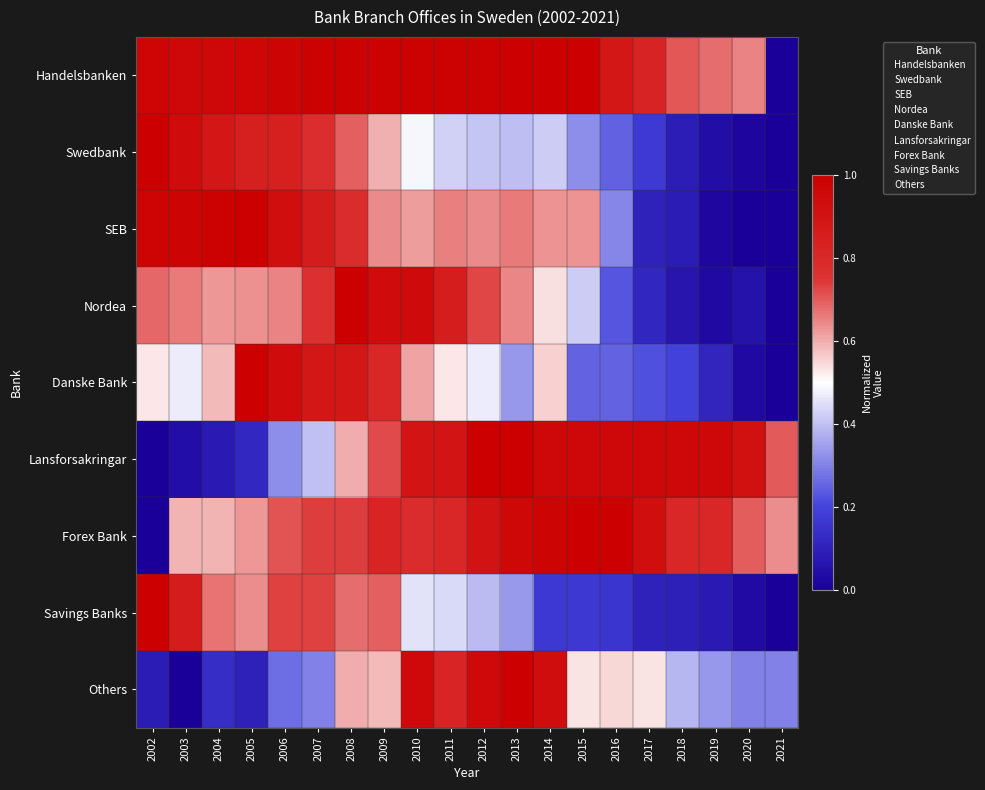

Reading left to right, list all the values displayed in this chart.

Handelsbanken: 2002=1.0	2003=1.0	2004=1.0	2005=1.0	2006=1.0	2007=1.0	2008=1.0	2009=1.0	2010=1.0	2011=1.0	2012=1.0	2013=1.0	2014=1.0	2015=1.0	2016=0.9	2017=0.8	2018=0.7	2019=0.7	2020=0.7	2021=0.0
Swedbank: 2002=1.0	2003=0.9	2004=0.9	2005=0.8	2006=0.8	2007=0.8	2008=0.7	2009=0.6	2010=0.5	2011=0.4	2012=0.4	2013=0.4	2014=0.4	2015=0.3	2016=0.2	2017=0.2	2018=0.1	2019=0.0	2020=0.0	2021=0.0
SEB: 2002=1.0	2003=1.0	2004=1.0	2005=1.0	2006=0.9	2007=0.9	2008=0.8	2009=0.6	2010=0.6	2011=0.7	2012=0.6	2013=0.7	2014=0.6	2015=0.6	2016=0.3	2017=0.1	2018=0.1	2019=0.0	2020=0.0	2021=0.0
Nordea: 2002=0.7	2003=0.7	2004=0.6	2005=0.6	2006=0.7	2007=0.8	2008=1.0	2009=0.9	2010=0.9	2011=0.9	2012=0.7	2013=0.6	2014=0.5	2015=0.4	2016=0.2	2017=0.1	2018=0.1	2019=0.0	2020=0.1	2021=0.0
Danske Bank: 2002=0.5	2003=0.5	2004=0.6	2005=1.0	2006=0.9	2007=0.9	2008=0.9	2009=0.8	2010=0.6	2011=0.5	2012=0.5	2013=0.3	2014=0.6	2015=0.2	2016=0.2	2017=0.2	2018=0.2	2019=0.1	2020=0.0	2021=0.0
Lansforsakringar: 2002=0.0	2003=0.0	2004=0.1	2005=0.1	2006=0.3	2007=0.4	2008=0.6	2009=0.7	2010=0.9	2011=0.9	2012=1.0	2013=1.0	2014=1.0	2015=1.0	2016=1.0	2017=1.0	2018=1.0	2019=1.0	2020=0.9	2021=0.7
Forex Bank: 2002=0.0	2003=0.6	2004=0.6	2005=0.6	2006=0.7	2007=0.7	2008=0.7	2009=0.8	2010=0.8	2011=0.8	2012=0.9	2013=1.0	2014=1.0	2015=1.0	2016=1.0	2017=0.9	2018=0.8	2019=0.8	2020=0.7	2021=0.6
Savings Banks: 2002=1.0	2003=0.9	2004=0.7	2005=0.6	2006=0.7	2007=0.7	2008=0.7	2009=0.7	2010=0.5	2011=0.4	2012=0.4	2013=0.3	2014=0.2	2015=0.2	2016=0.2	2017=0.1	2018=0.1	2019=0.1	2020=0.0	2021=0.0
Others: 2002=0.1	2003=0.0	2004=0.1	2005=0.1	2006=0.3	2007=0.3	2008=0.6	2009=0.6	2010=0.9	2011=0.8	2012=0.9	2013=1.0	2014=0.9	2015=0.5	2016=0.6	2017=0.5	2018=0.4	2019=0.3	2020=0.3	2021=0.3